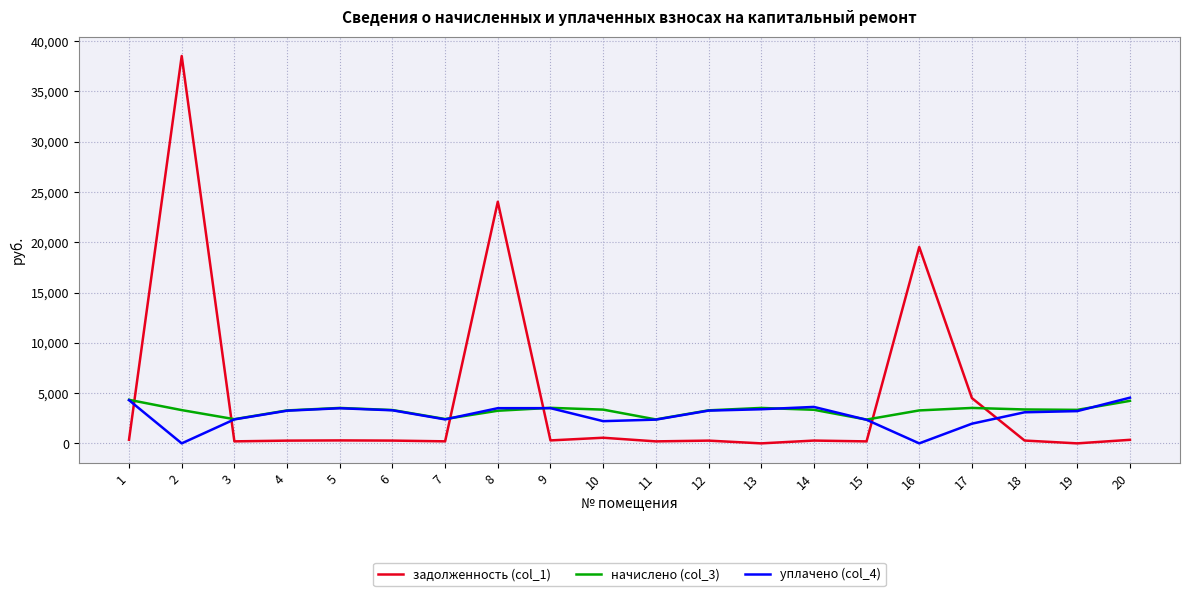

What is the difference between the maximum and minimum values in the начислено (col_3) series?

1966.0